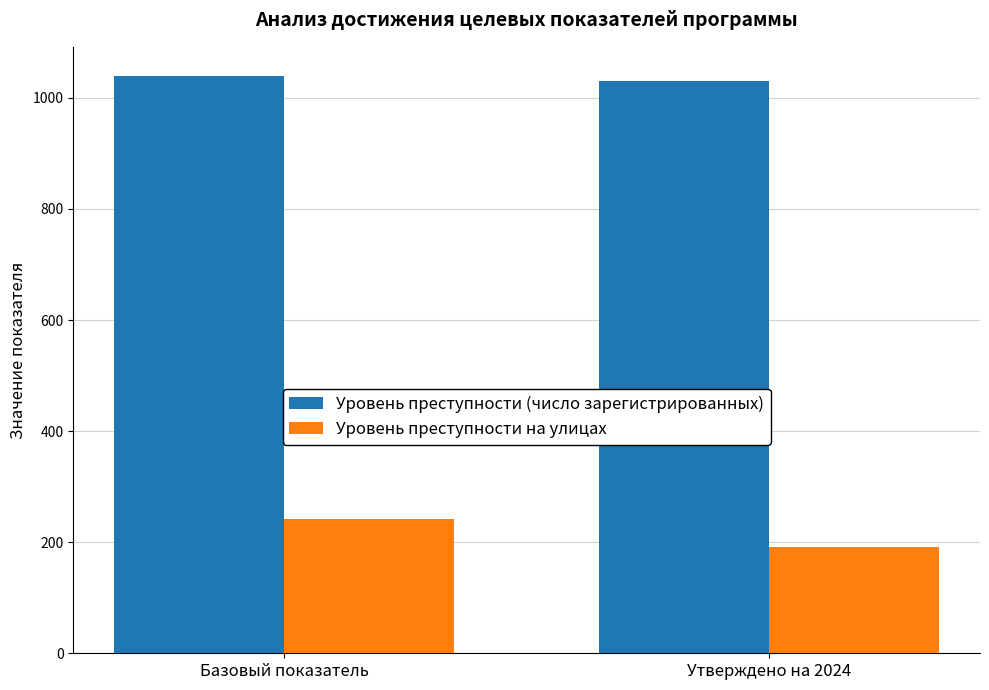

At which category is the sum across all series the highest?

Базовый показатель